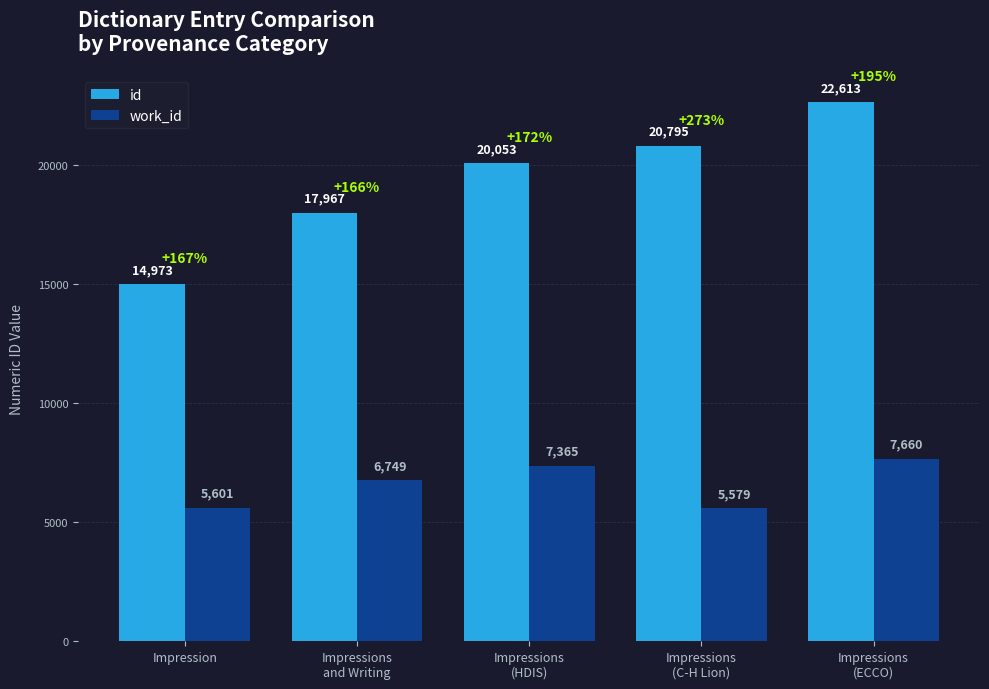

What is the difference between the maximum and second lowest values in the id series?

4646